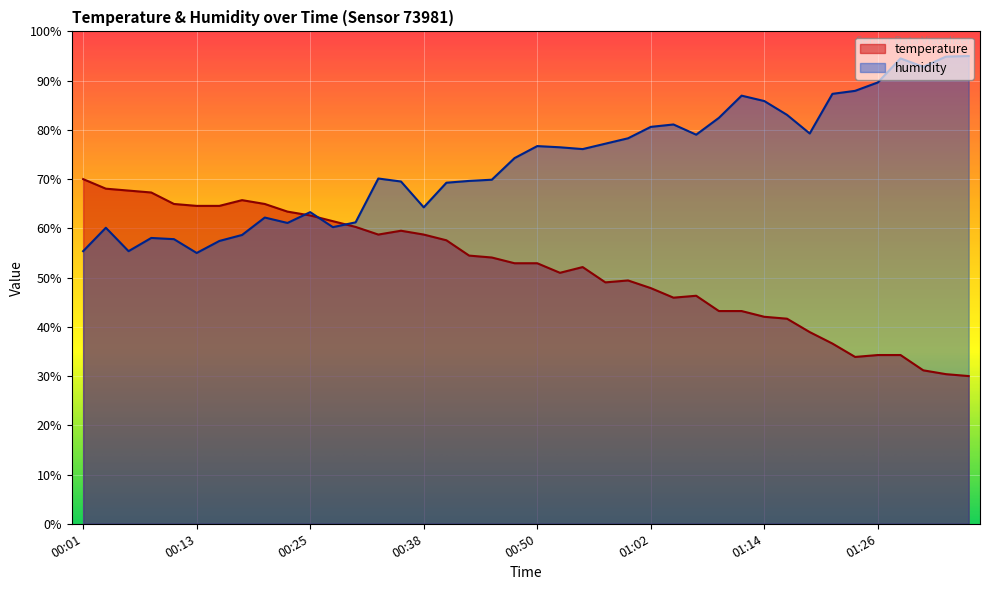

Where does the temperature series first go above 52?

00:01